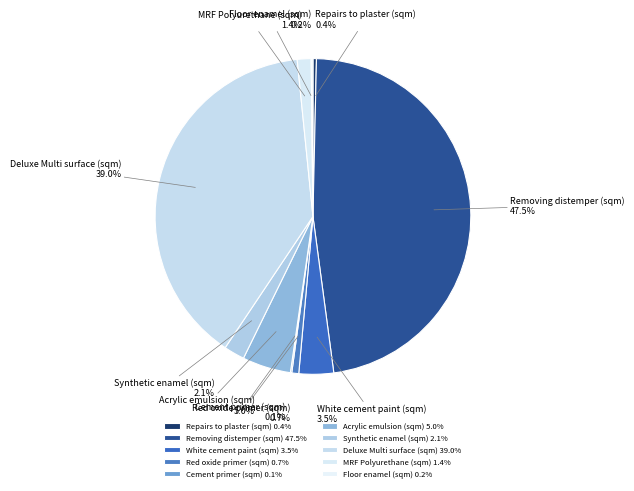

To the nearest percent, what is the difference between the largest and smallest slice percentages?

47%